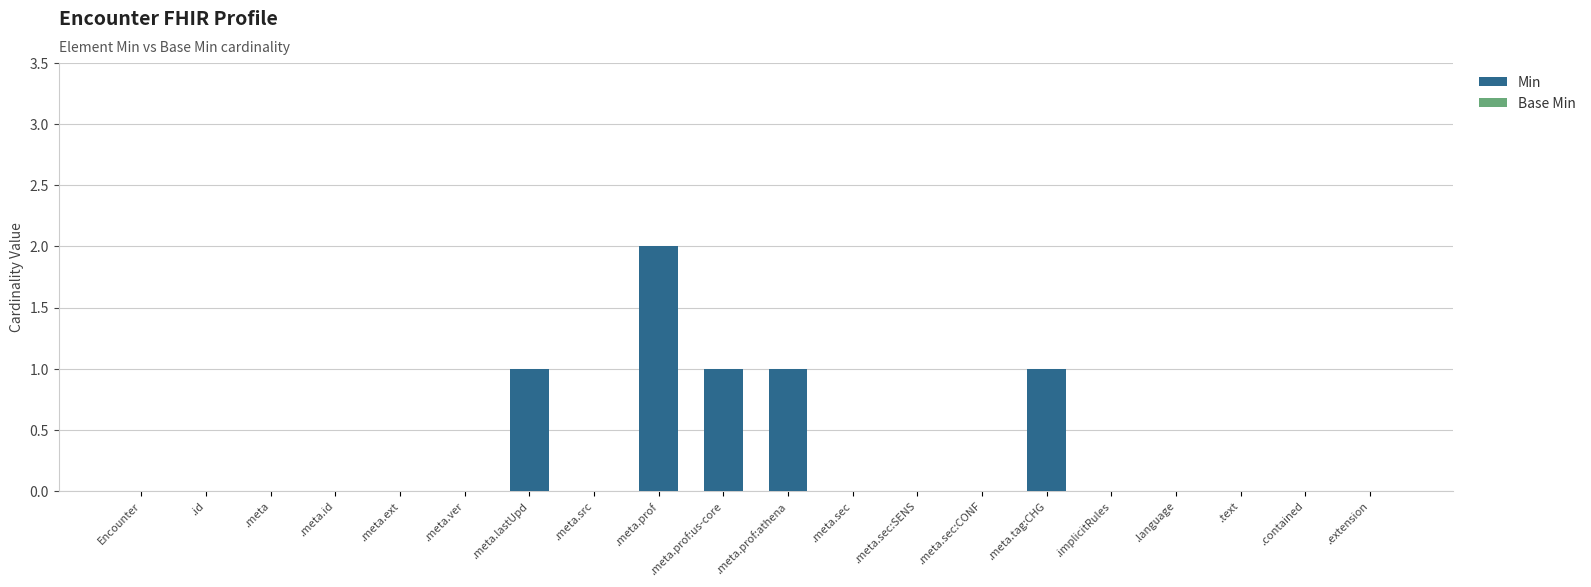

Which label corresponds to the largest value in the chart?

.meta.prof